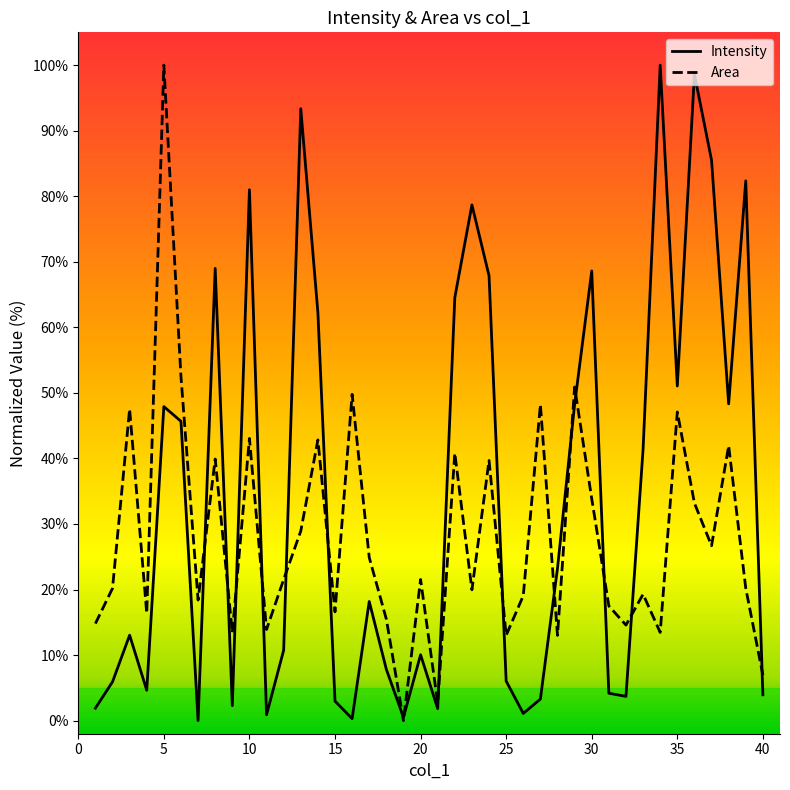

What is the highest value of the Area series?

100.0